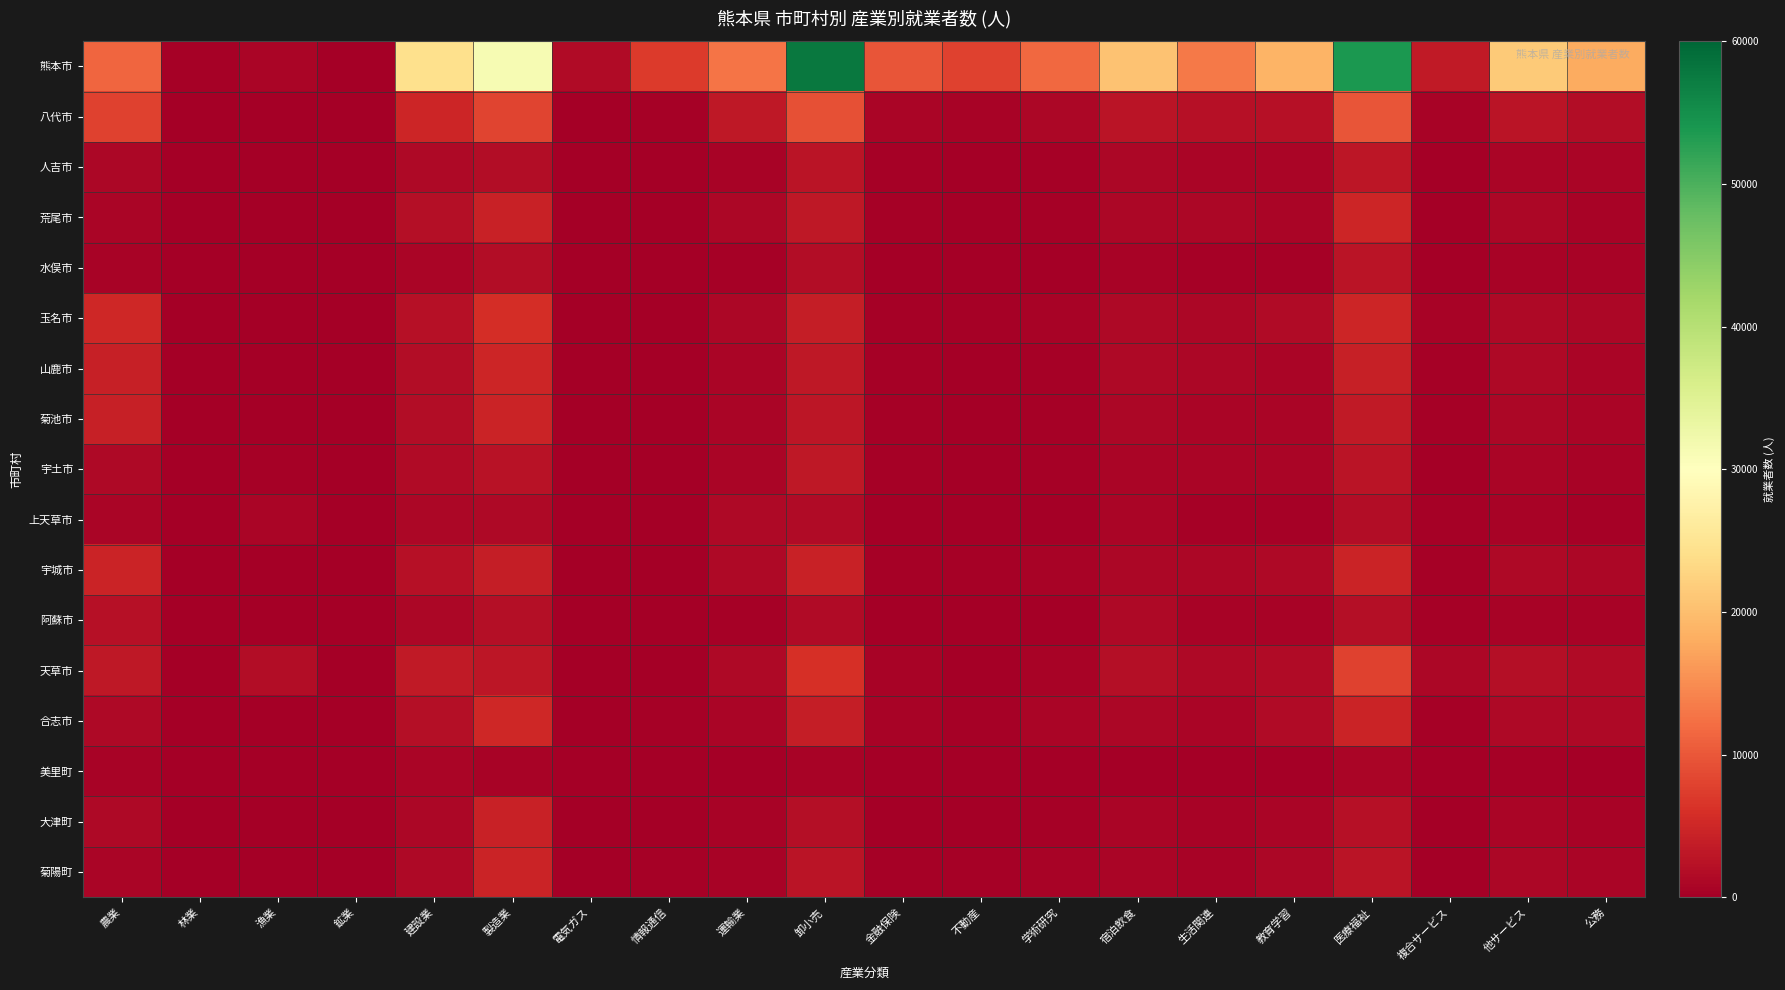

Reading right to left, what are all the values shown in this chart?

熊本市: 公務=17924	他サービス=21427	複合サービス=3371	医療福祉=53806	教育学習=18825	生活関連=13179	宿泊飲食=20610	学術研究=11533	不動産=7921	金融保険=9840	卸小売=57691	運輸業=12836	情報通信=7239	電気ガス=1435	製造業=31237	建設業=24184	鉱業=22	漁業=737	林業=262	農業=11473
八代市: 公務=1785	他サービス=2805	複合サービス=645	医療福祉=9655	教育学習=2326	生活関連=2133	宿泊飲食=2716	学術研究=1001	不動産=551	金融保険=901	卸小売=9196	運輸業=3048	情報通信=241	電気ガス=228	製造業=8038	建設業=4803	鉱業=37	漁業=174	林業=153	農業=7968
人吉市: 公務=775	他サービス=758	複合サービス=165	医療福祉=2878	教育学習=924	生活関連=747	宿泊飲食=1158	学術研究=309	不動産=192	金融保険=255	卸小売=2767	運輸業=486	情報通信=76	電気ガス=102	製造業=1670	建設業=1277	鉱業=5	漁業=2	林業=198	農業=1055
荒尾市: 公務=695	他サービス=1154	複合サービス=192	医療福祉=4881	教育学習=783	生活関連=1103	宿泊飲食=1118	学術研究=278	不動産=207	金融保険=279	卸小売=3258	運輸業=963	情報通信=116	電気ガス=110	製造業=4240	建設業=1891	鉱業=6	漁業=63	林業=2	農業=893
水俣市: 公務=470	他サービス=665	複合サービス=157	医療福祉=2618	教育学習=409	生活関連=384	宿泊飲食=564	学術研究=219	不動産=86	金融保険=137	卸小売=1664	運輸業=356	情報通信=33	電気ガス=32	製造業=1844	建設業=799	鉱業=4	漁業=49	林業=49	農業=627
玉名市: 公務=980	他サービス=1329	複合サービス=483	医療福祉=4764	教育学習=1547	生活関連=1078	宿泊飲食=1264	学術研究=483	不動産=239	金融保険=441	卸小売=3975	運輸業=954	情報通信=165	電気ガス=117	製造業=5687	建設業=2143	鉱業=31	漁業=190	林業=7	農業=4973
山鹿市: 公務=764	他サービス=1233	複合サービス=421	医療福祉=4052	教育学習=913	生活関連=972	宿泊飲食=1284	学術研究=329	不動産=184	金融保険=304	卸小売=3157	運輸業=850	情報通信=101	電気ガス=57	製造業=4749	建設業=1846	鉱業=33	漁業=12	林業=50	農業=4157
菊池市: 公務=714	他サービス=1153	複合サービス=420	医療福祉=3492	教育学習=794	生活関連=831	宿泊飲食=1086	学術研究=402	不動産=146	金融保険=243	卸小売=2816	運輸業=880	情報通信=112	電気ガス=37	製造業=4523	建設業=1698	鉱業=1	漁業=0	林業=123	農業=4042
宇土市: 公務=665	他サービス=868	複合サービス=213	医療福祉=2691	教育学習=736	生活関連=718	宿泊飲食=705	学術研究=376	不動産=191	金融保険=260	卸小売=3160	運輸業=859	情報通信=186	電気ガス=91	製造業=2508	建設業=1458	鉱業=1	漁業=382	林業=17	農業=1227
上天草市: 公務=426	他サービス=539	複合サービス=289	医療福祉=1851	教育学習=353	生活関連=433	宿泊飲食=923	学術研究=107	不動産=58	金融保険=171	卸小売=1559	運輸業=1203	情報通信=13	電気ガス=29	製造業=1389	建設業=1108	鉱業=29	漁業=712	林業=18	農業=828
宇城市: 公務=969	他サービス=1398	複合サービス=386	医療福祉=4676	教育学習=1229	生活関連=1057	宿泊飲食=1084	学術研究=489	不動産=247	金融保険=312	卸小売=4240	運輸業=1334	情報通信=188	電気ガス=73	製造業=3979	建設業=2329	鉱業=7	漁業=87	林業=24	農業=4532
阿蘇市: 公務=471	他サービス=620	複合サービス=249	医療福祉=1976	教育学習=473	生活関連=579	宿泊飲食=1392	学術研究=199	不動産=71	金融保険=123	卸小売=1536	運輸業=309	情報通信=51	電気ガス=31	製造業=2032	建設業=950	鉱業=5	漁業=1	林業=127	農業=2274
天草市: 公務=1556	他サービス=1921	複合サービス=984	医療福祉=7876	教育学習=1562	生活関連=1369	宿泊飲食=1933	学術研究=518	不動産=225	金融保険=586	卸小売=5890	運輸業=1362	情報通信=83	電気ガス=214	製造業=2921	建設業=3336	鉱業=33	漁業=1832	林業=171	農業=3061
合志市: 公務=1287	他サービス=1278	複合サービス=323	医療福祉=4586	教育学習=1444	生活関連=829	宿泊飲食=1164	学術研究=837	不動産=394	金融保険=512	卸小売=3844	運輸業=878	情報通信=355	電気ガス=67	製造業=5020	建設業=1928	鉱業=2	漁業=3	林業=26	農業=1354
美里町: 公務=168	他サービス=262	複合サービス=74	医療福祉=922	教育学習=103	生活関連=200	宿泊飲食=162	学術研究=51	不動産=23	金融保険=42	卸小売=595	運輸業=173	情報通信=15	電気ガス=11	製造業=644	建設業=704	鉱業=2	漁業=0	林業=25	農業=640
大津町: 公務=551	他サービス=783	複合サービス=208	医療福祉=2165	教育学習=723	生活関連=537	宿泊飲食=861	学術研究=304	不動産=210	金融保険=150	卸小売=1988	運輸業=688	情報通信=153	電気ガス=61	製造業=4447	建設業=954	鉱業=1	漁業=0	林業=34	農業=1207
菊陽町: 公務=800	他サービス=981	複合サービス=223	医療福祉=2745	教育学習=996	生活関連=675	宿泊飲食=860	学術研究=502	不動産=258	金融保険=288	卸小売=2650	運輸業=670	情報通信=294	電気ガス=71	製造業=4491	建設業=1273	鉱業=1	漁業=1	林業=15	農業=916